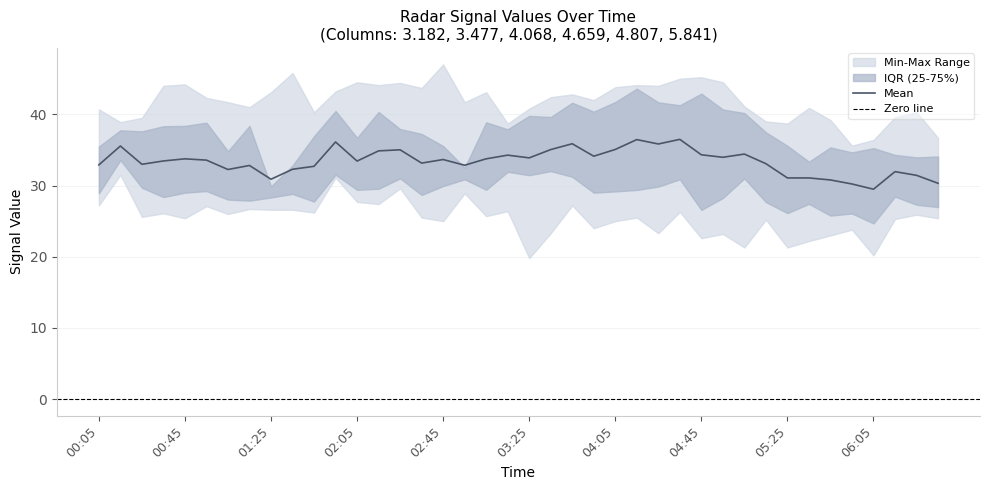

Count the number of categories in the chart.

40